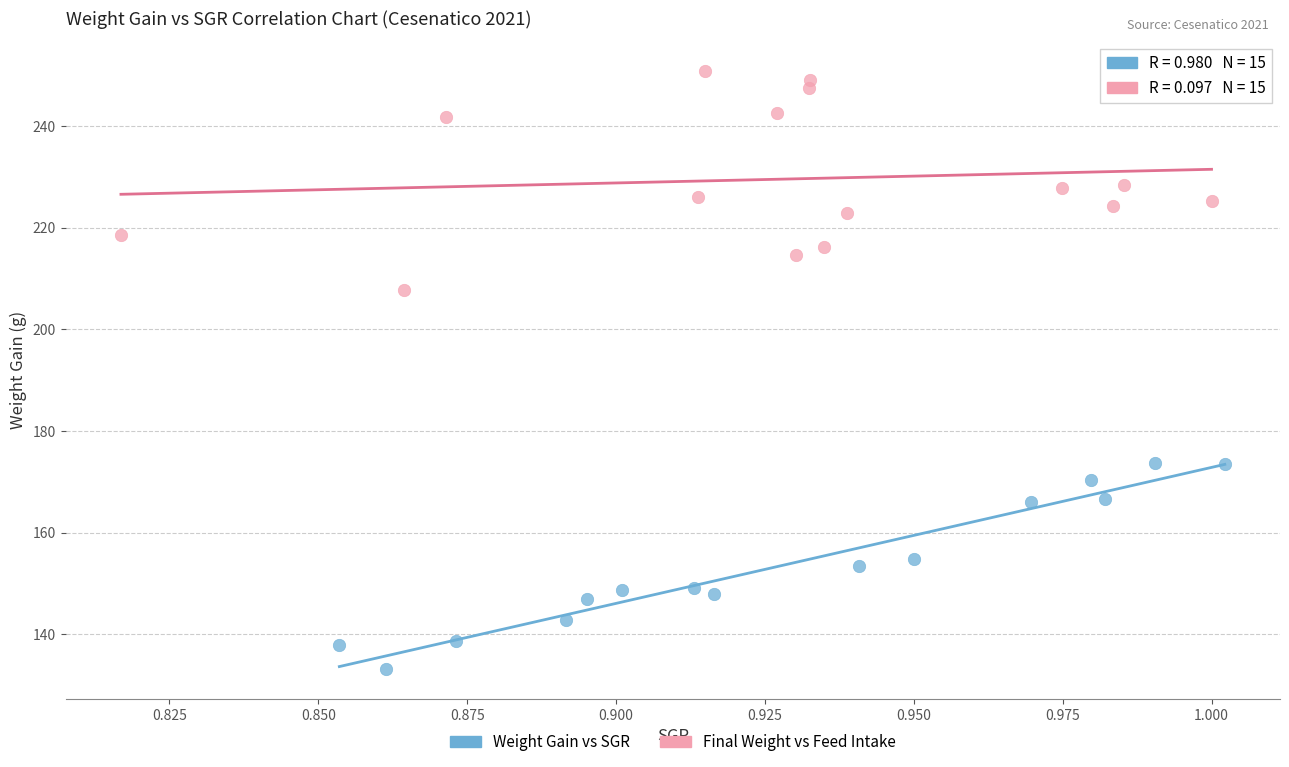

Which series reaches the maximum Y coordinate?

Final Weight vs Feed Intake